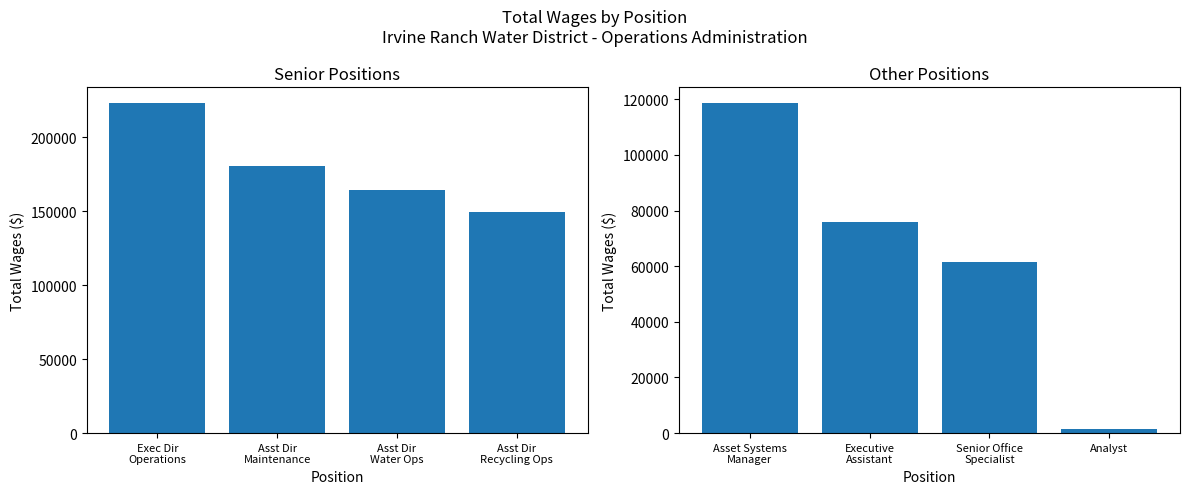

What is the lowest value of the Total Wages (Bottom 4) series?

1400